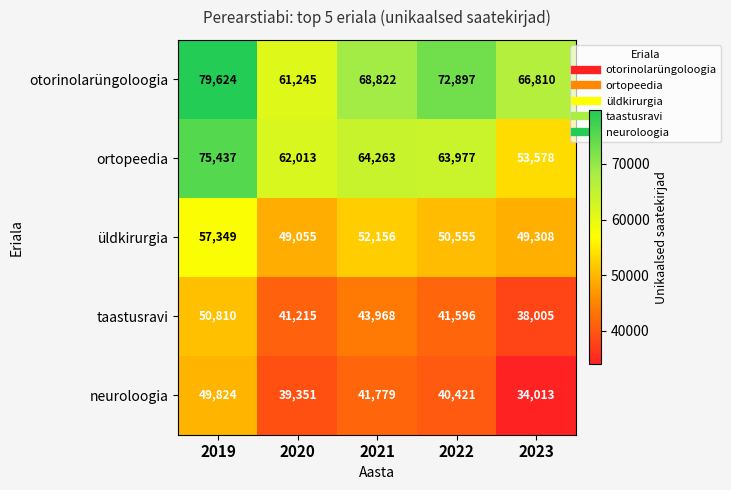

Which series has the largest total across all categories?

otorinolarüngoloogia